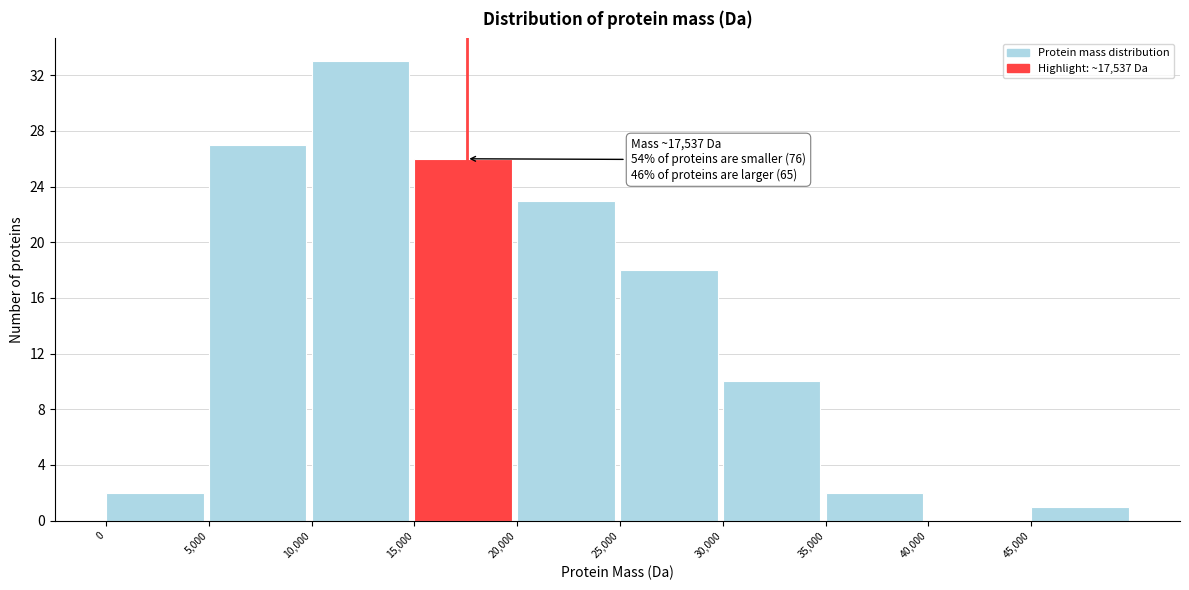

Which range on the x-axis has the tallest bar?

10000 to 15000